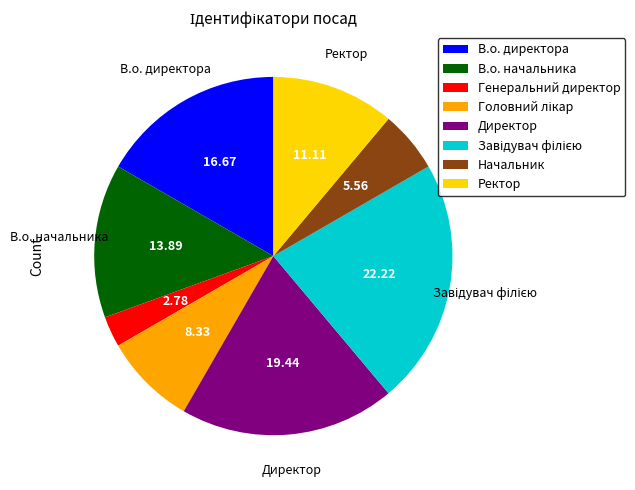

What is the ratio of the value at В.о. начальника to the value at Директор?

0.7